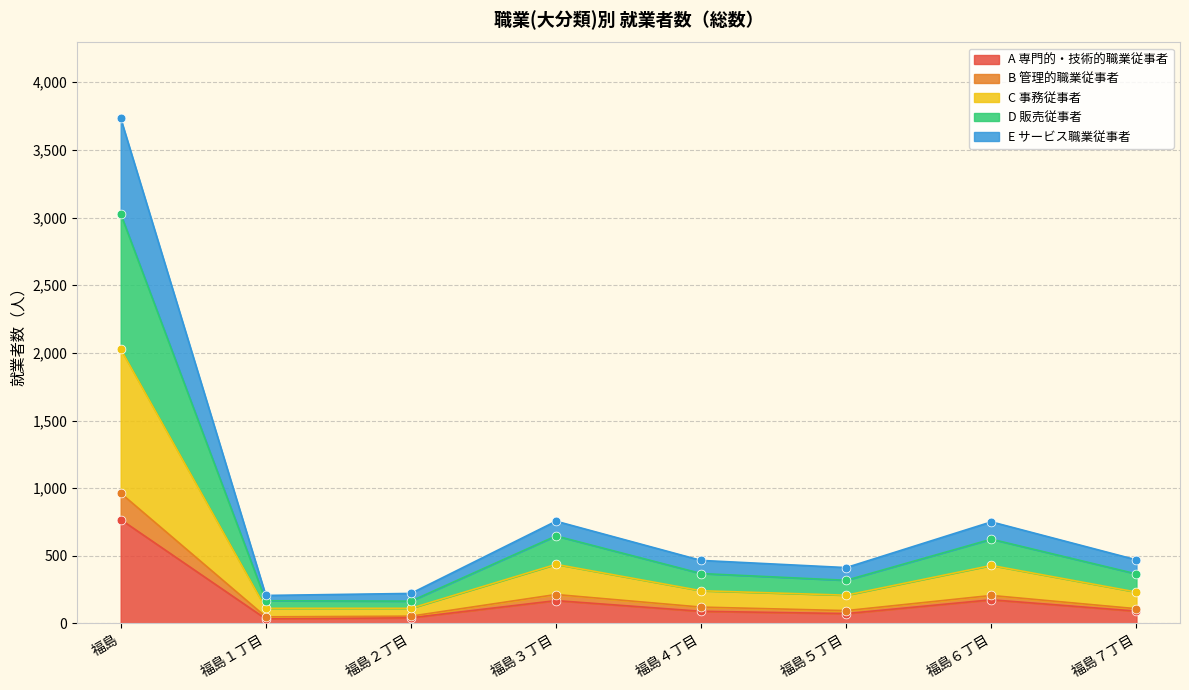

Where is A 専門的・技術的職業従事者 nearest to the value 401?

福島６丁目